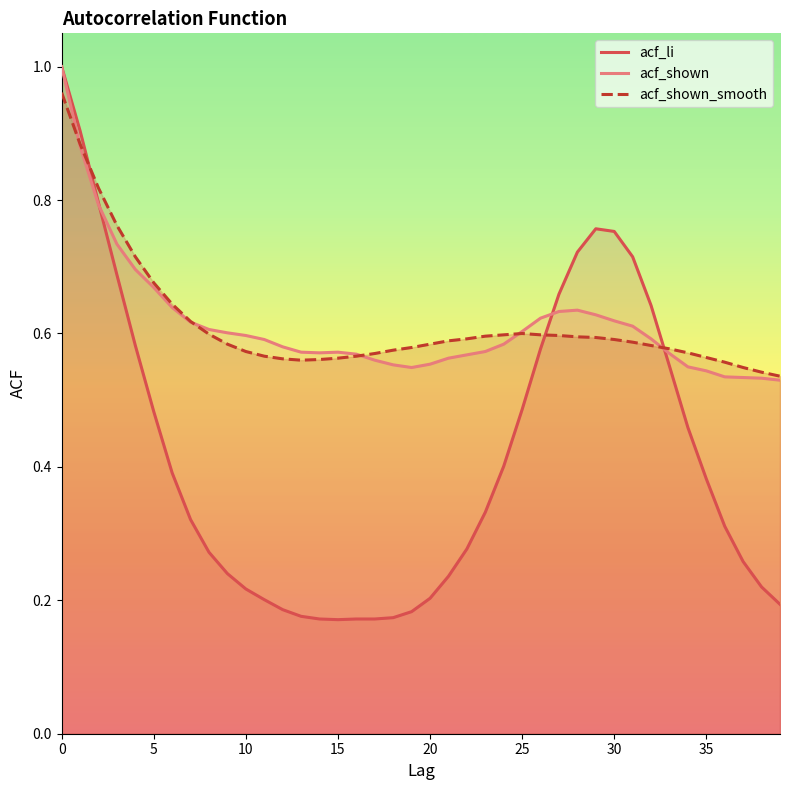

Reading left to right, list all the values displayed in this chart.

acf_li: 1.0	0.9	0.8	0.7	0.6	0.5	0.4	0.3	0.3	0.2	0.2	0.2	0.2	0.2	0.2	0.2	0.2	0.2	0.2	0.2	0.2	0.2	0.3	0.3	0.4	0.5	0.6	0.7	0.7	0.8	0.8	0.7	0.6	0.6	0.5	0.4	0.3	0.3	0.2	0.2
acf_shown: 1.0	0.9	0.8	0.7	0.7	0.7	0.6	0.6	0.6	0.6	0.6	0.6	0.6	0.6	0.6	0.6	0.6	0.6	0.6	0.5	0.6	0.6	0.6	0.6	0.6	0.6	0.6	0.6	0.6	0.6	0.6	0.6	0.6	0.6	0.6	0.5	0.5	0.5	0.5	0.5
acf_shown_smooth: 1.0	0.9	0.8	0.8	0.7	0.7	0.6	0.6	0.6	0.6	0.6	0.6	0.6	0.6	0.6	0.6	0.6	0.6	0.6	0.6	0.6	0.6	0.6	0.6	0.6	0.6	0.6	0.6	0.6	0.6	0.6	0.6	0.6	0.6	0.6	0.6	0.6	0.5	0.5	0.5